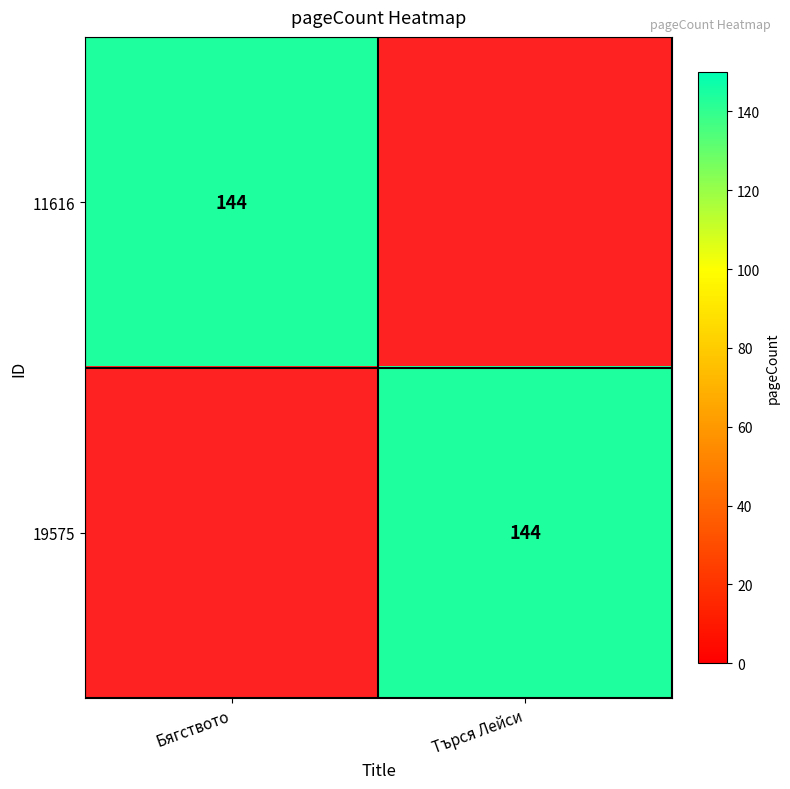

The 11616 series shows 91 at Бягството. True or false?

False